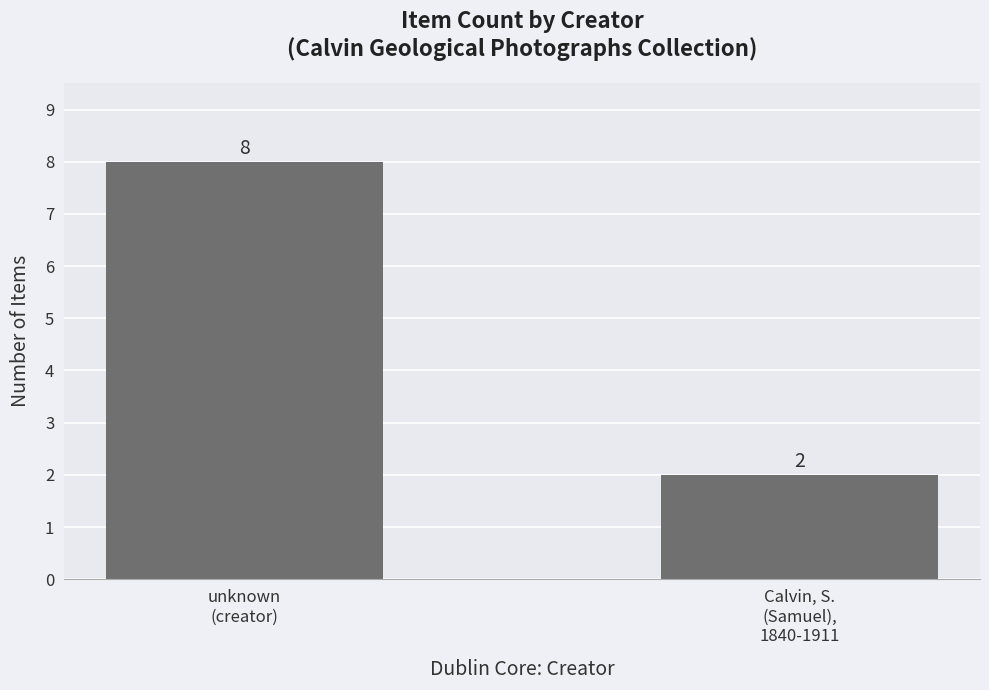

Between unknown
(creator) and Calvin, S.
(Samuel),
1840-1911, which is larger?

unknown
(creator)